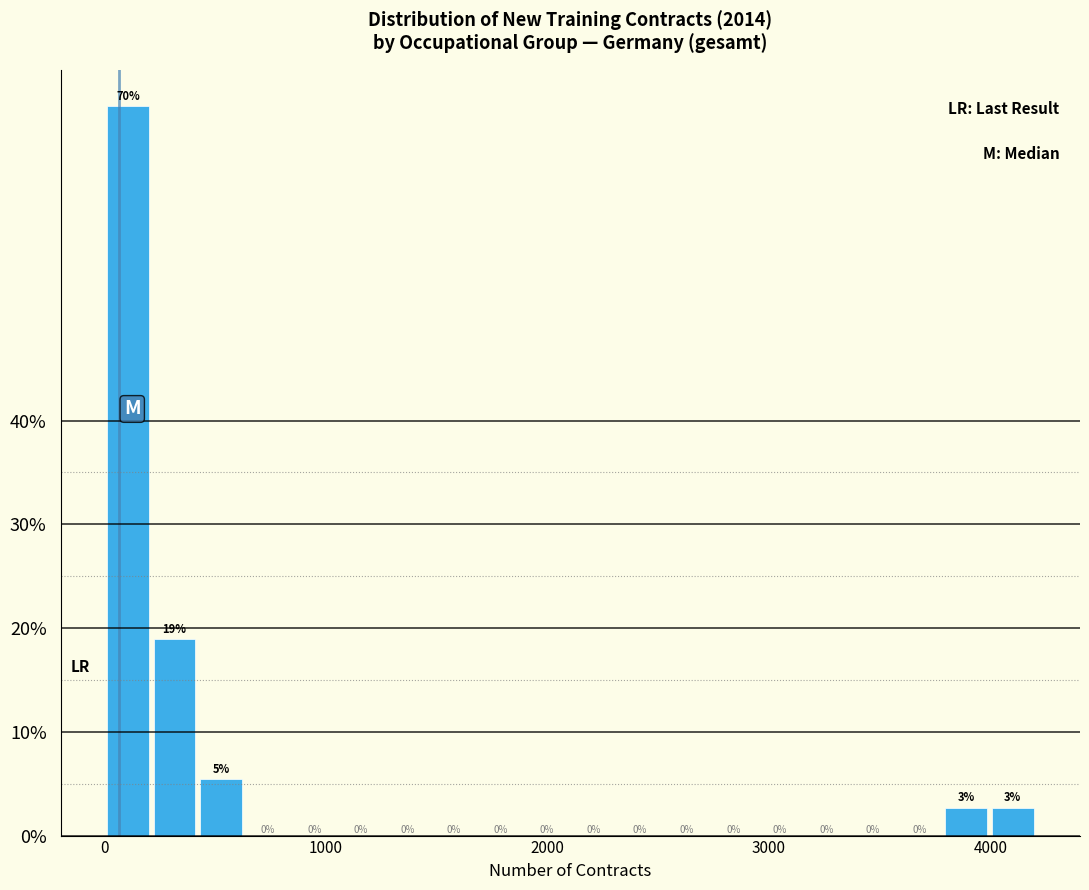

Read against the x-axis, roughly where is the centre of the tallest bar?

100